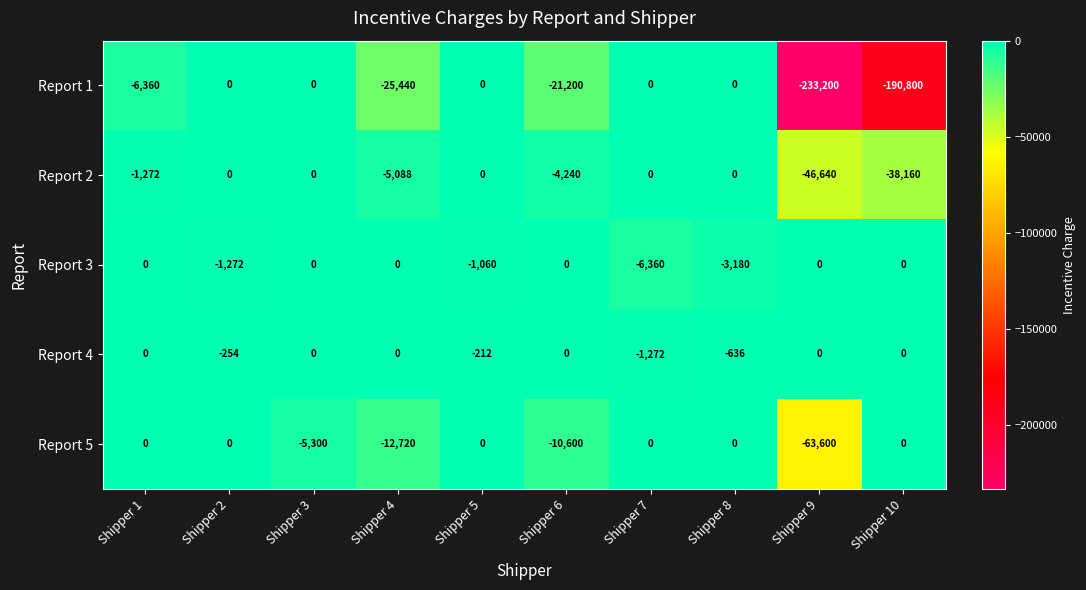

What is the spread (max minus min) of values at Shipper 5?

1060